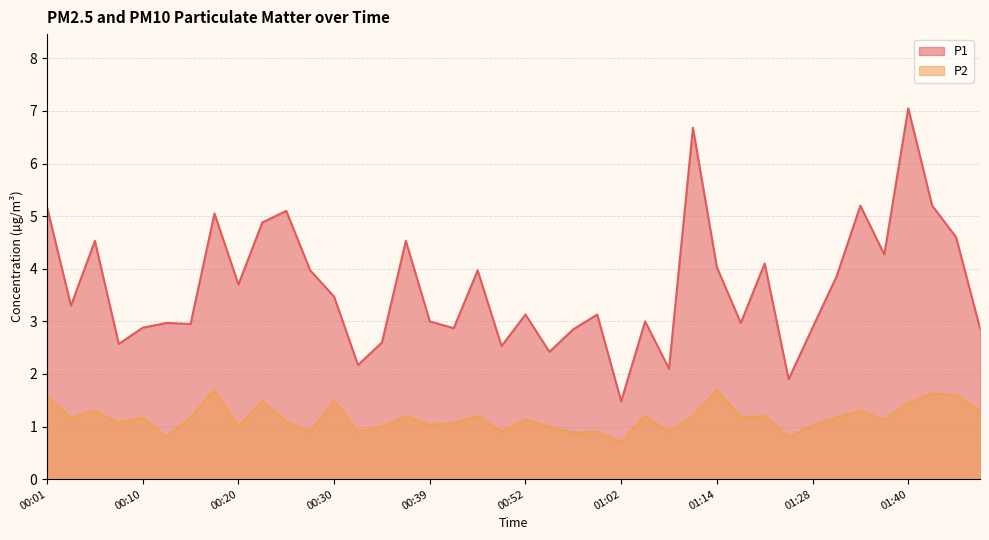

Reading left to right, transcribe all the data shown in this chart.

P1: 5.2	3.3	4.5	2.6	2.9	3.0	3.0	5.0	3.7	4.9	5.1	4.0	3.5	2.2	2.6	4.5	3.0	2.9	4.0	2.5	3.1	2.4	2.9	3.1	1.5	3.0	2.1	6.7	4.0	3.0	4.1	1.9	2.9	3.9	5.2	4.3	7.0	5.2	4.6	2.9
P2: 1.6	1.2	1.3	1.1	1.2	0.8	1.2	1.7	1.0	1.5	1.1	0.9	1.5	0.9	1.0	1.2	1.0	1.1	1.2	0.9	1.1	1.0	0.9	0.9	0.7	1.2	0.9	1.2	1.7	1.2	1.2	0.8	1.0	1.2	1.3	1.1	1.4	1.6	1.6	1.3